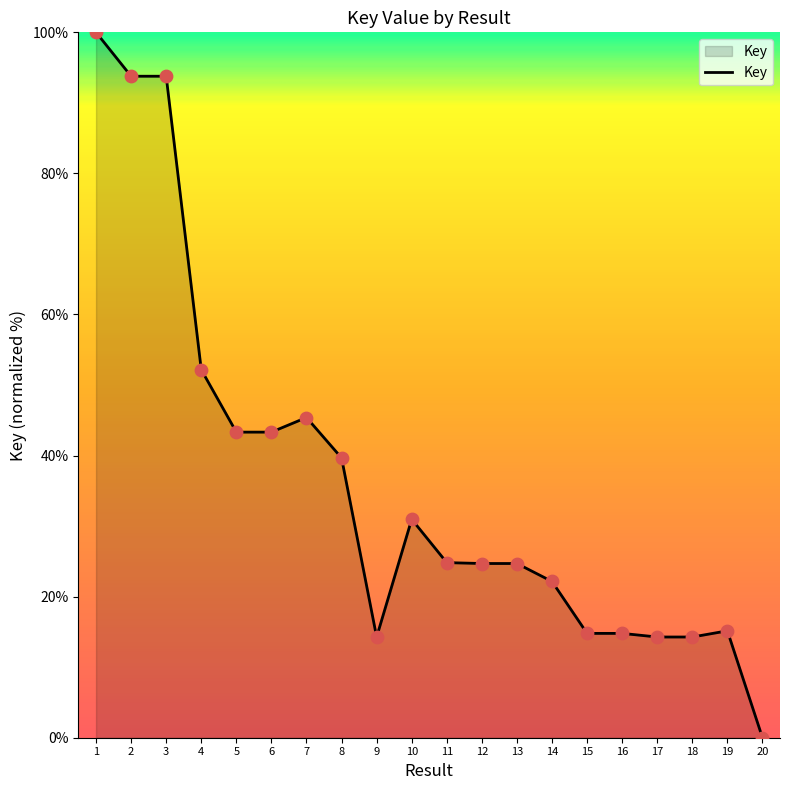

What is the change in value from 7 to 20?

-45.4